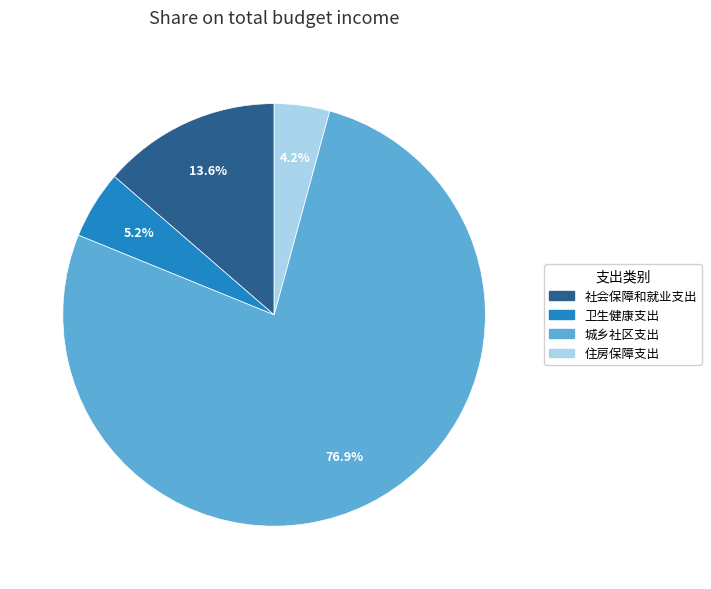

To the nearest percent, what is the difference between the largest and smallest slice percentages?

73%